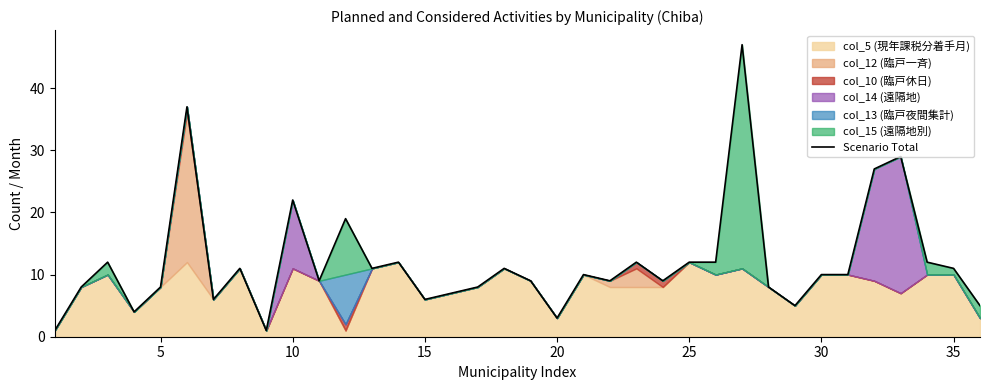

What is the average value?

12